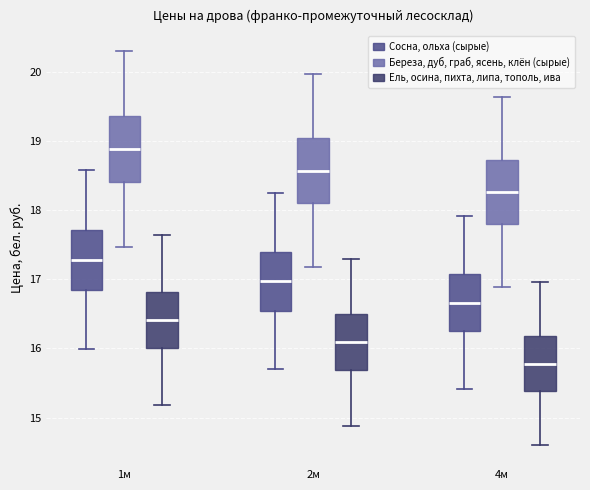

Where is the upper edge of the box for 1м (Ель, осина, пихта, липа, тополь, ива) on the y-axis? The values are not printed on the chart, so give them approximately, as read against the axis.

16.8